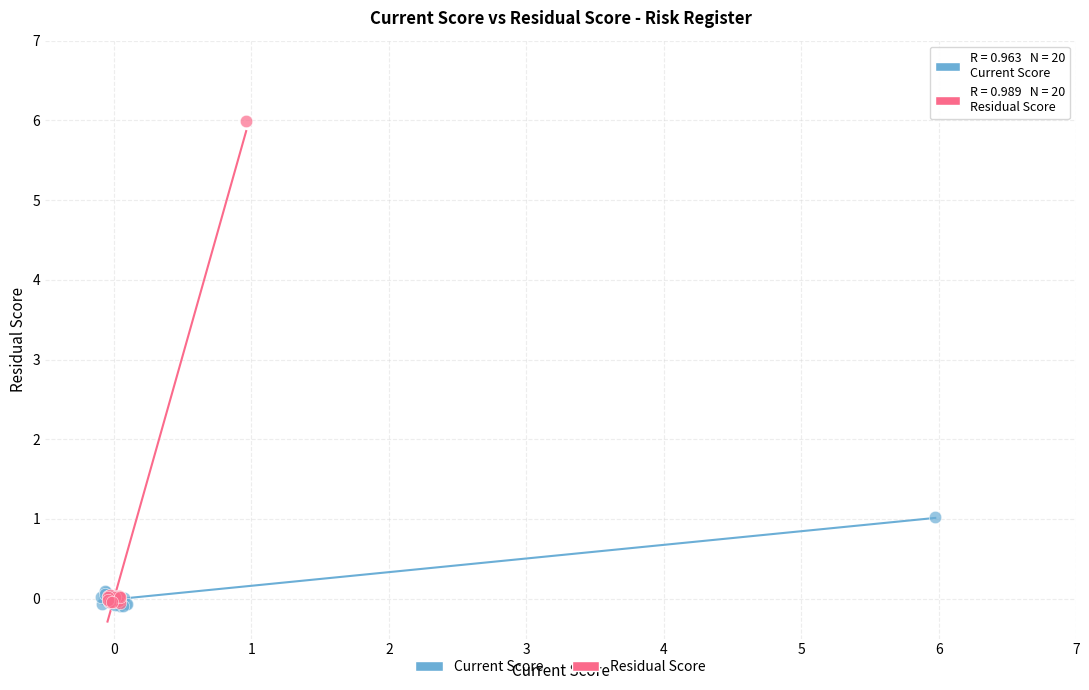

What are all the series names shown in the legend?

Current Score, Residual Score